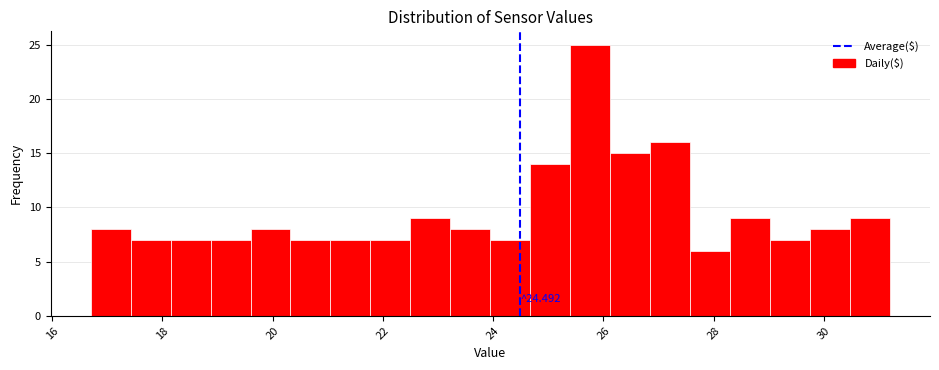

Read against the x-axis, roughly where is the centre of the tallest bar?

25.8